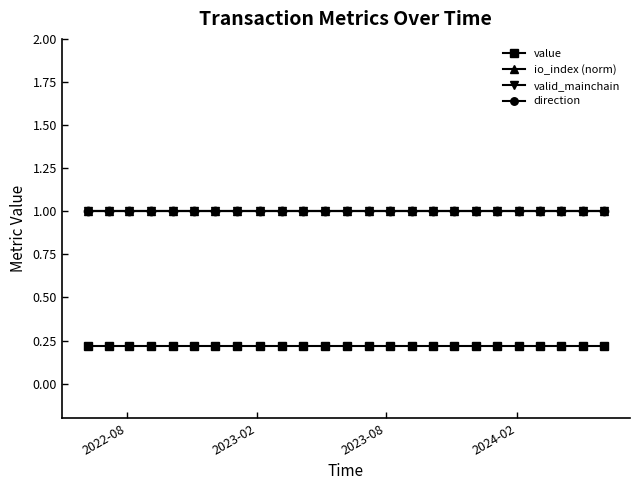

At which category does the chart reach its minimum across all series?

2022-08